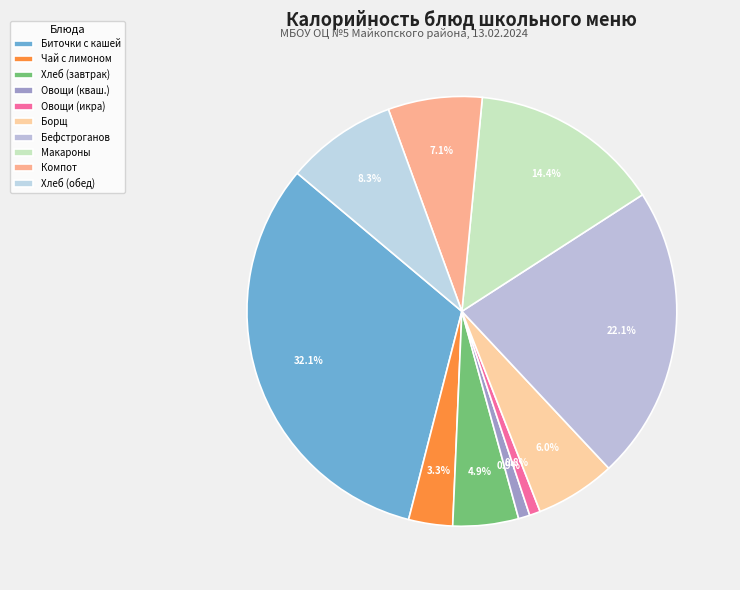

How many slices are in this pie chart?

10